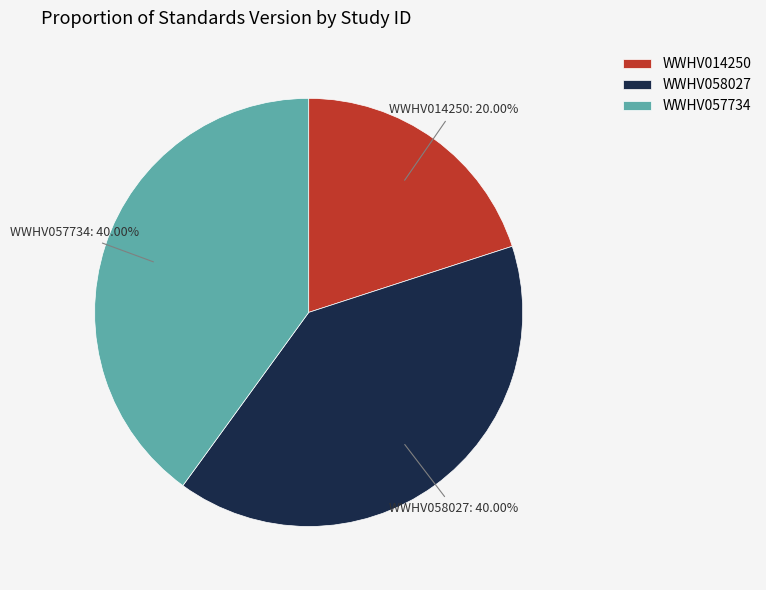

Is WWHV058027 the majority of the pie?

No